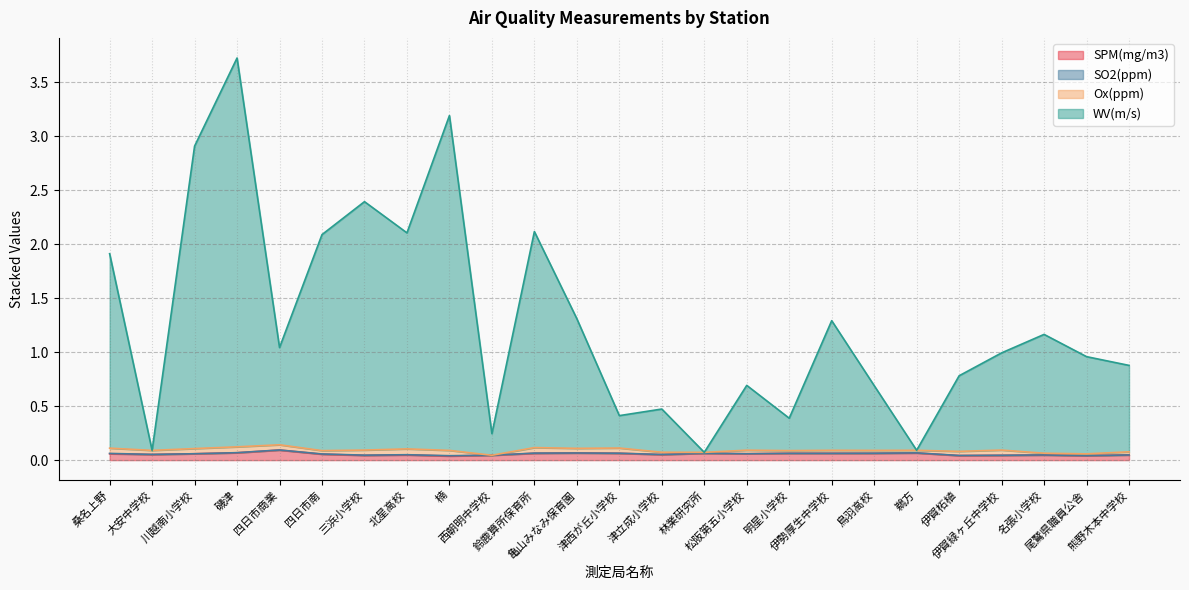

At which label is WV(m/s) closest to 1?

伊賀緑ヶ丘中学校